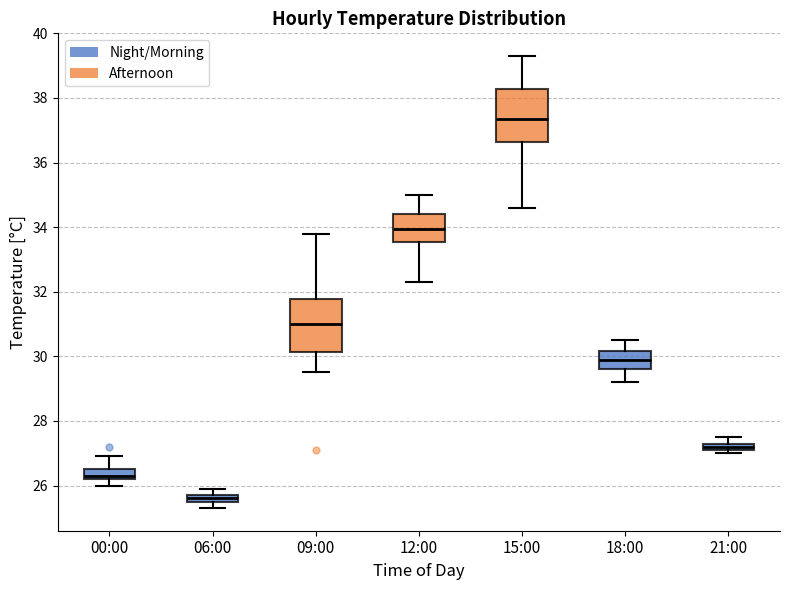

Where is the upper edge of the box for 06:00 on the y-axis? The values are not printed on the chart, so give them approximately, as read against the axis.

25.8